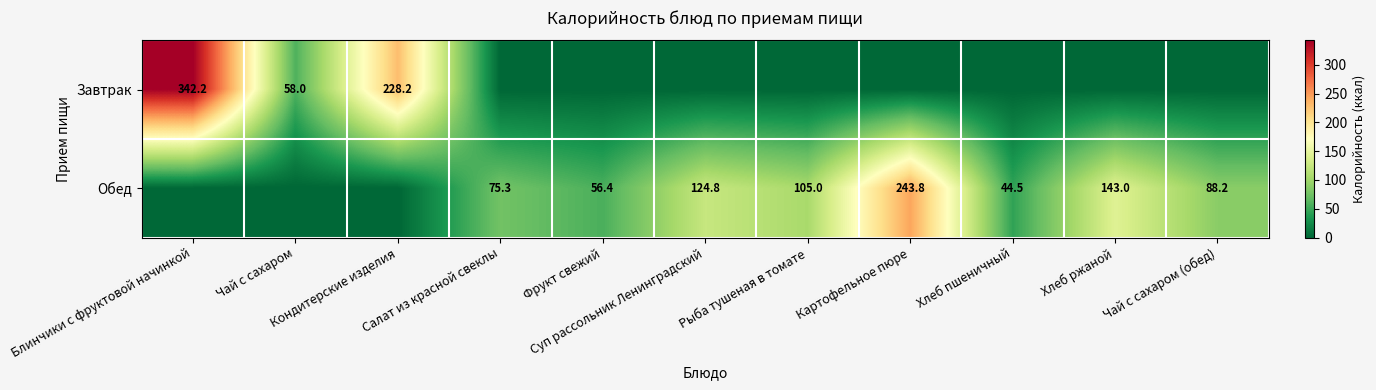

What is the sum of the Завтрак values at Кондитерские изделия and Рыба тушеная в томате?

228.2